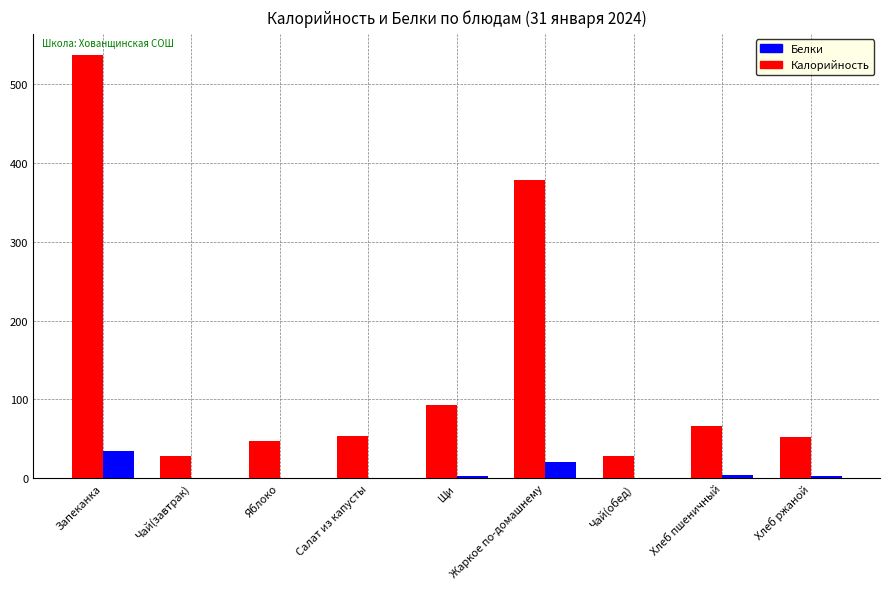

How many groups of bars are there?

9